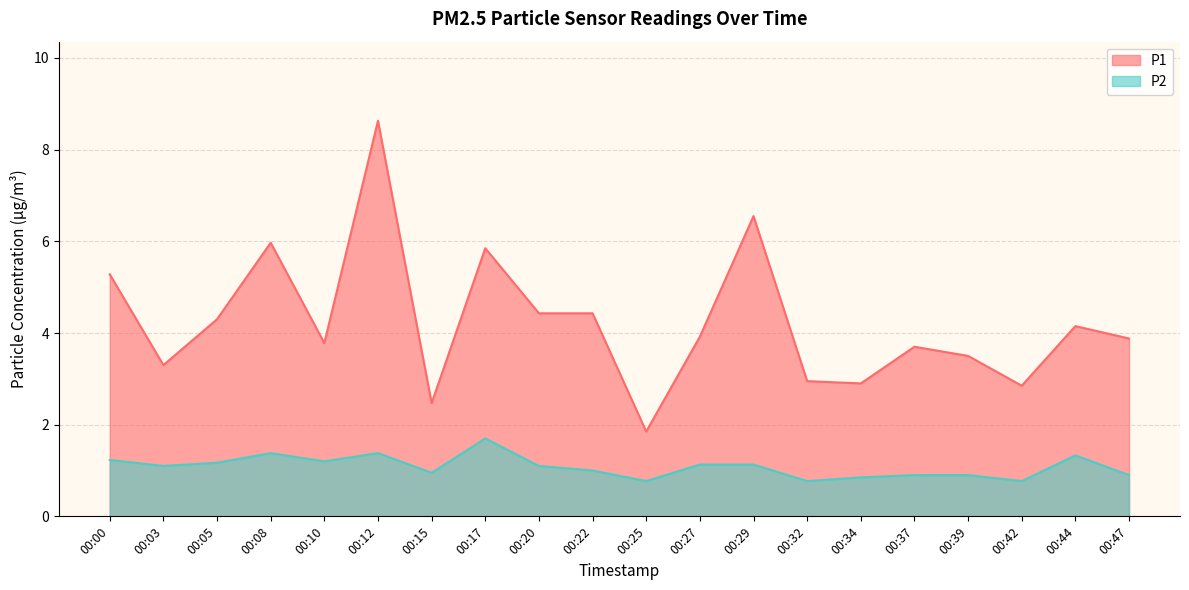

Reading left to right, what are all the values shown in this chart?

P1: 00:00=5.3	00:03=3.3	00:05=4.3	00:08=6.0	00:10=3.8	00:12=8.6	00:15=2.5	00:17=5.8	00:20=4.4	00:22=4.4	00:25=1.9	00:27=3.9	00:29=6.5	00:32=3.0	00:34=2.9	00:37=3.7	00:39=3.5	00:42=2.9	00:44=4.2	00:47=3.9
P2: 00:00=1.2	00:03=1.1	00:05=1.2	00:08=1.4	00:10=1.2	00:12=1.4	00:15=0.9	00:17=1.7	00:20=1.1	00:22=1.0	00:25=0.8	00:27=1.1	00:29=1.1	00:32=0.8	00:34=0.8	00:37=0.9	00:39=0.9	00:42=0.8	00:44=1.3	00:47=0.9